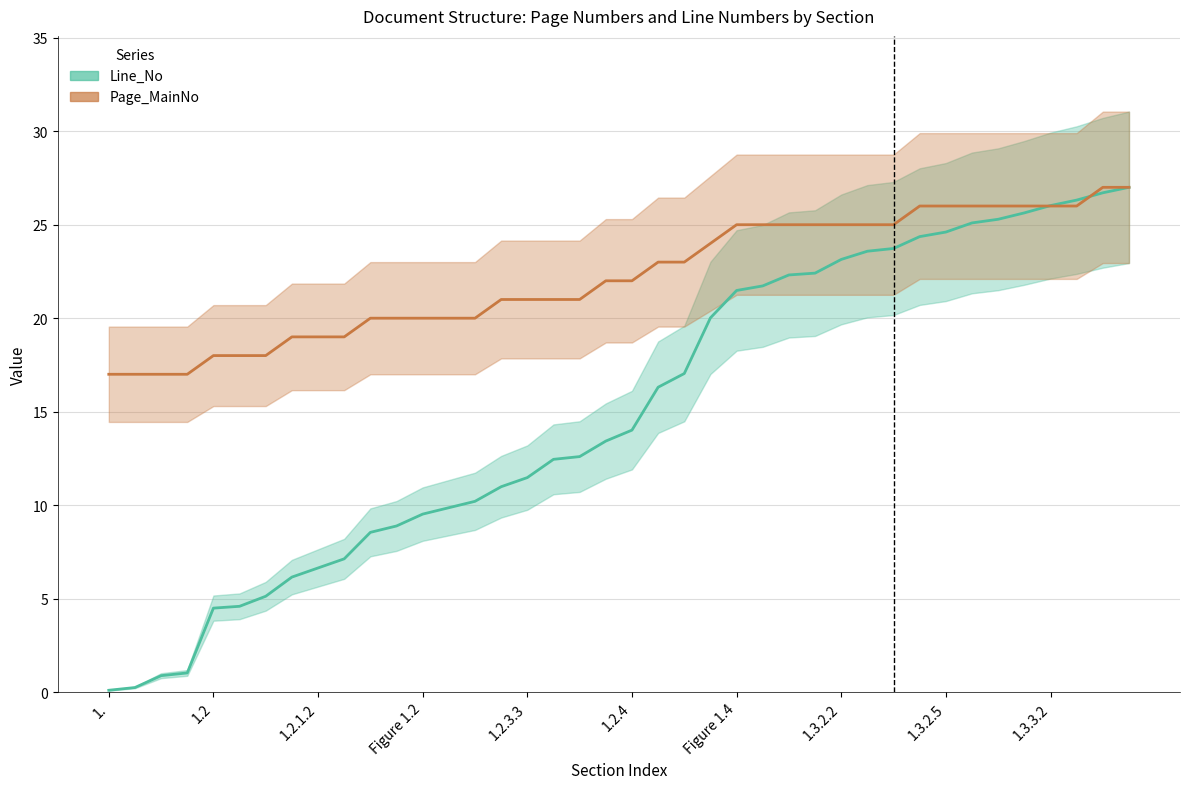

How many times do Line_No and Page_MainNo cross each other?

2